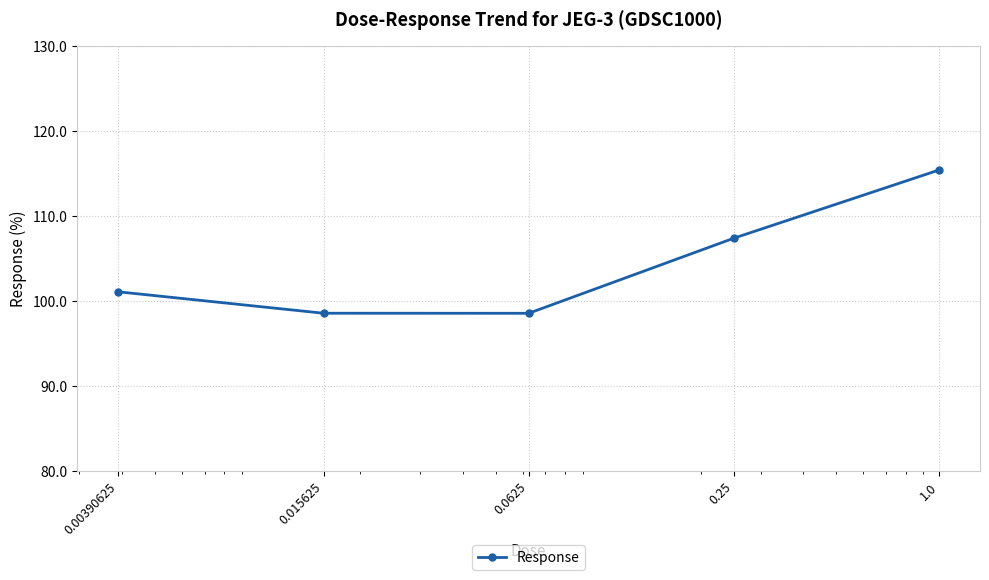

How many lines are shown in the chart?

1